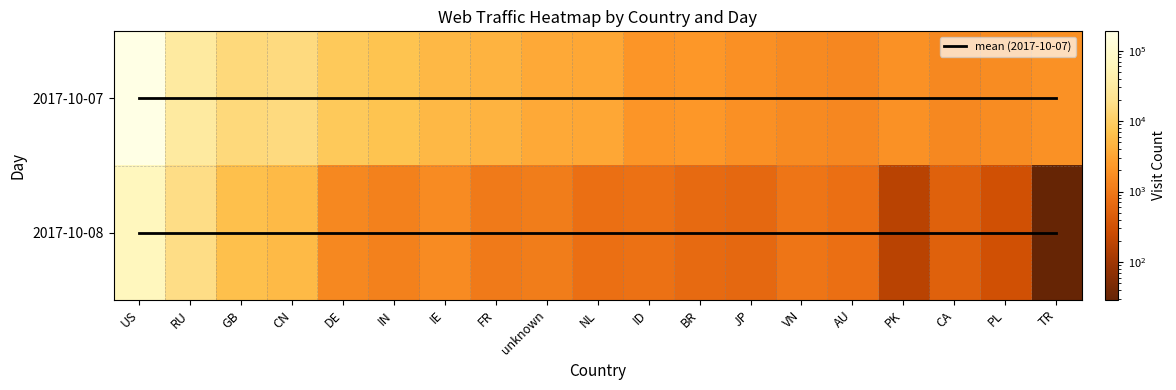

Reading left to right, transcribe all the data shown in this chart.

2017-10-07: US=187898	RU=31476	GB=14558	CN=15491	DE=8307	IN=7232	IE=5301	FR=4573	unknown=3557	NL=3343	ID=2148	BR=2183	JP=1868	VN=1561	AU=1481	PK=1945	CA=1533	PL=1704	TR=1958
2017-10-08: US=65881	RU=17333	GB=6387	CN=5427	DE=1505	IN=1253	IE=1640	FR=1049	unknown=1136	NL=761	ID=809	BR=667	JP=630	VN=904	AU=777	PK=173	CA=510	PL=303	TR=29